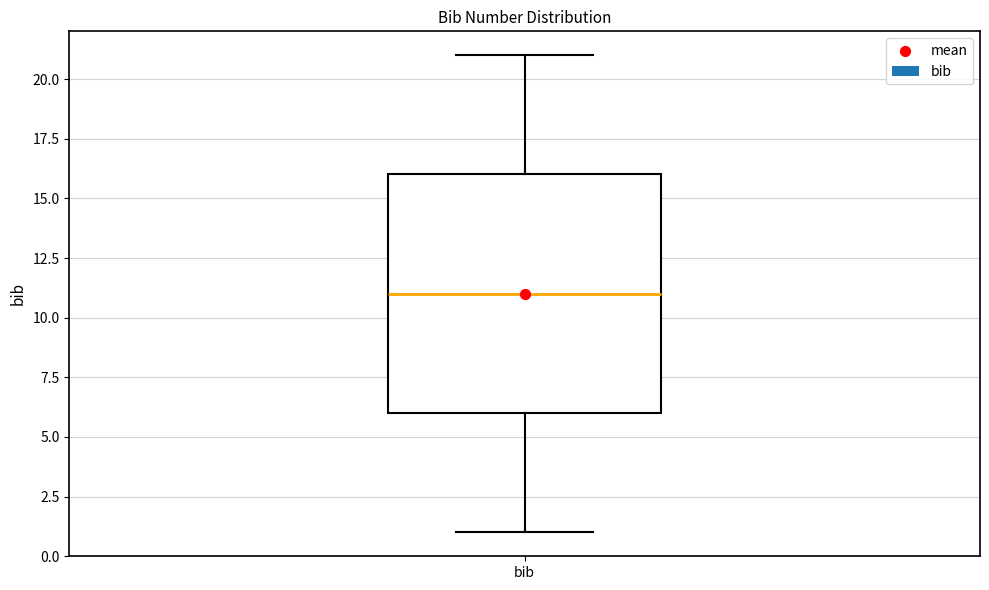

Where is the lower edge of the box for bib on the y-axis? The values are not printed on the chart, so give them approximately, as read against the axis.

6